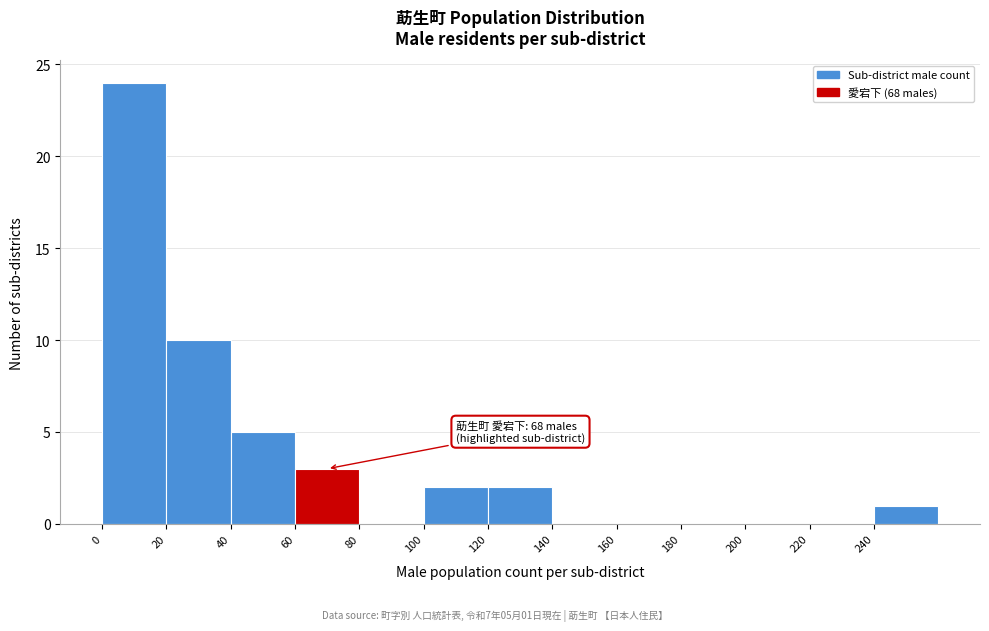

Which range on the x-axis has the tallest bar?

0 to 20